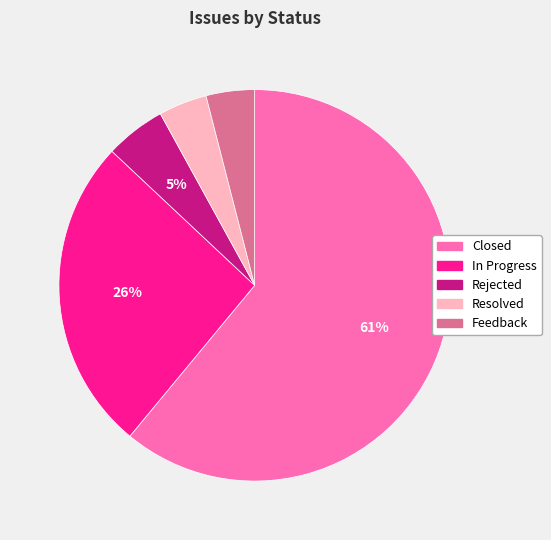

Count the number of slices in the pie.

5